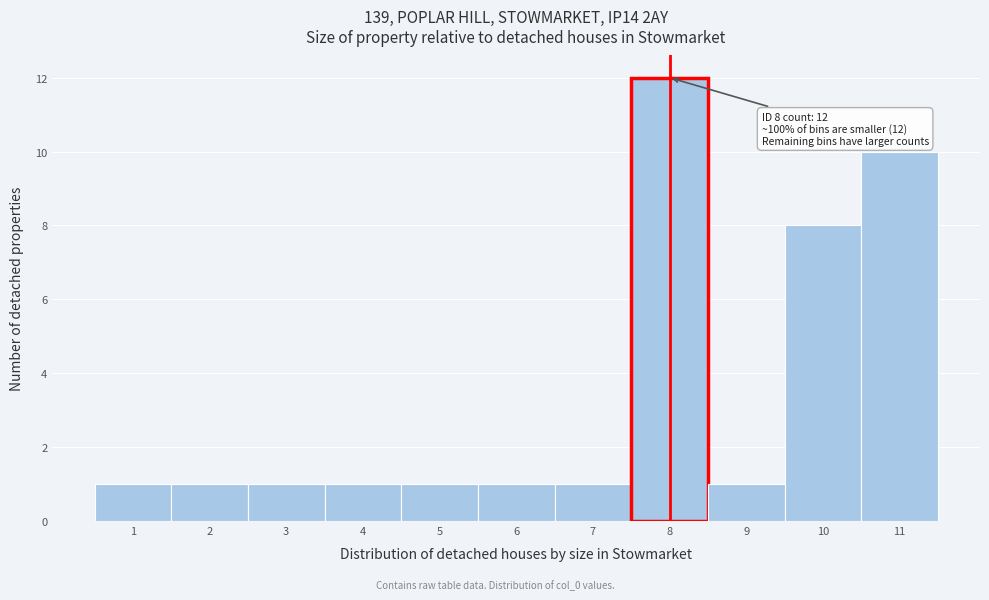

Which range on the x-axis has the tallest bar?

7.5 to 8.5